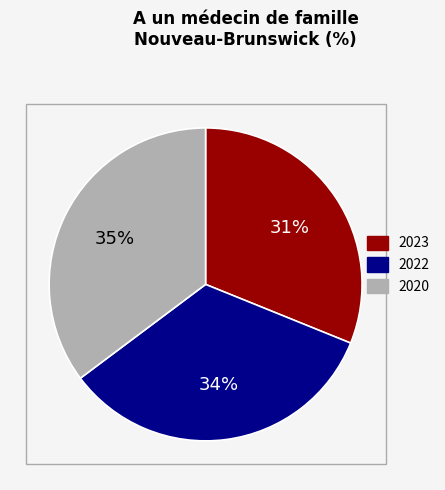

Is there a majority slice in this chart?

No